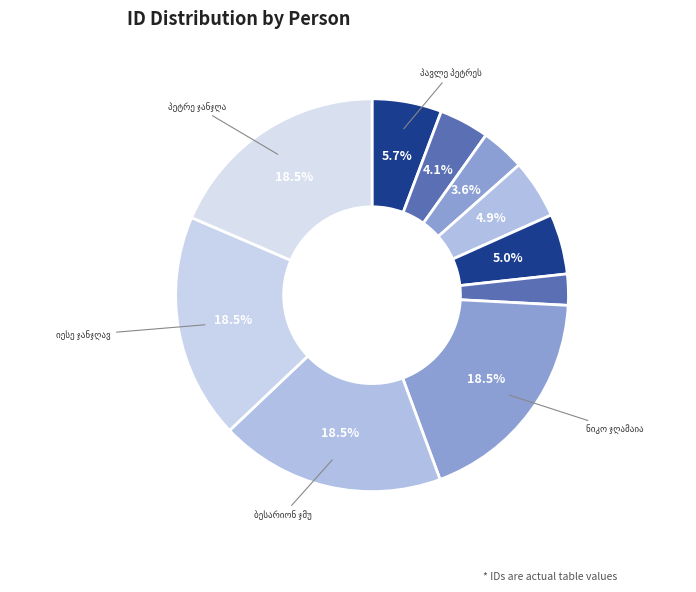

What is the largest slice in the pie chart?

ნიკო ჯღამაია